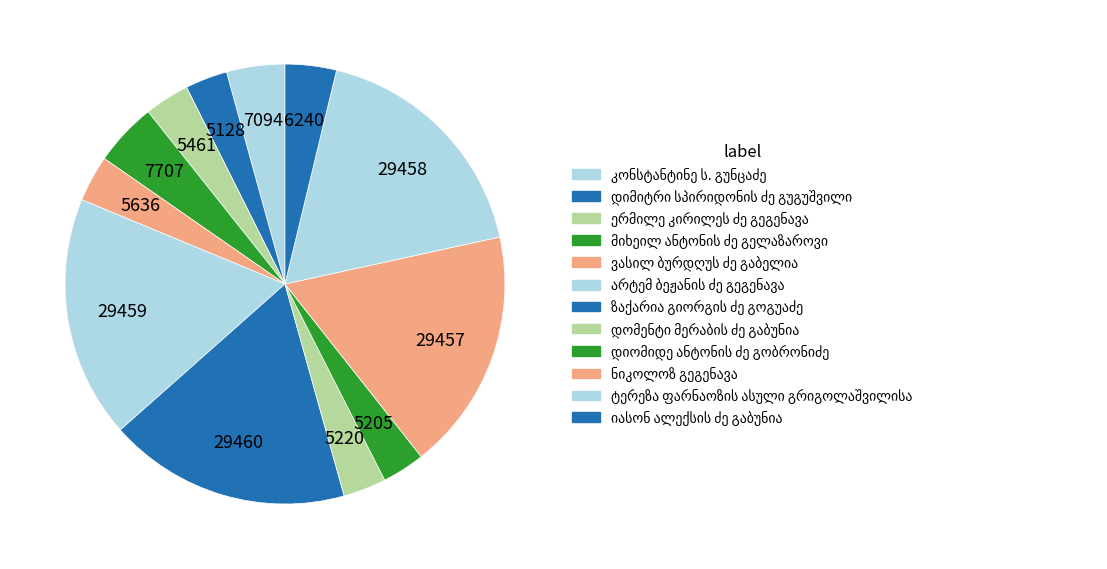

Count the number of slices in the pie.

12